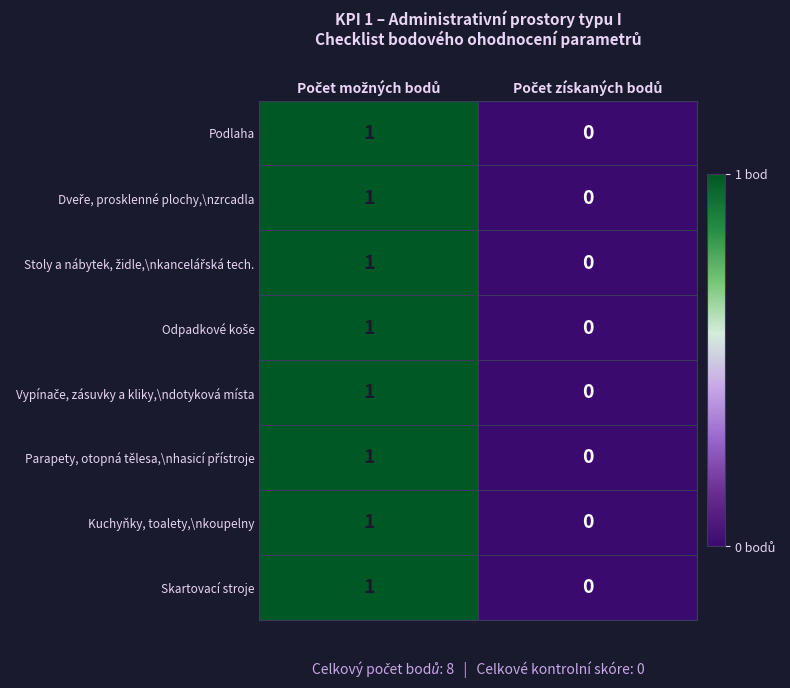

How many series are shown in this chart?

8